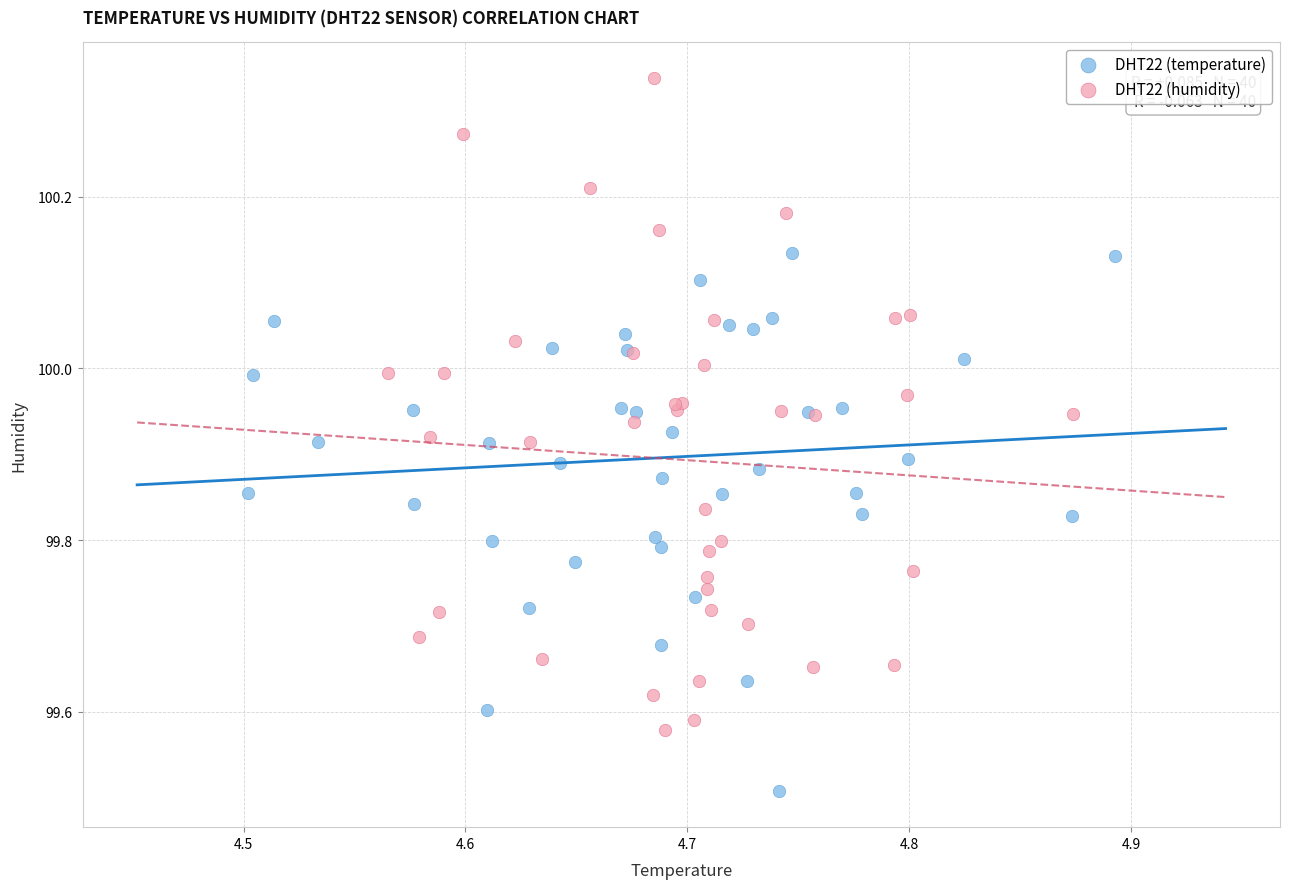

Which series contains the highest Y value?

DHT22 (humidity)